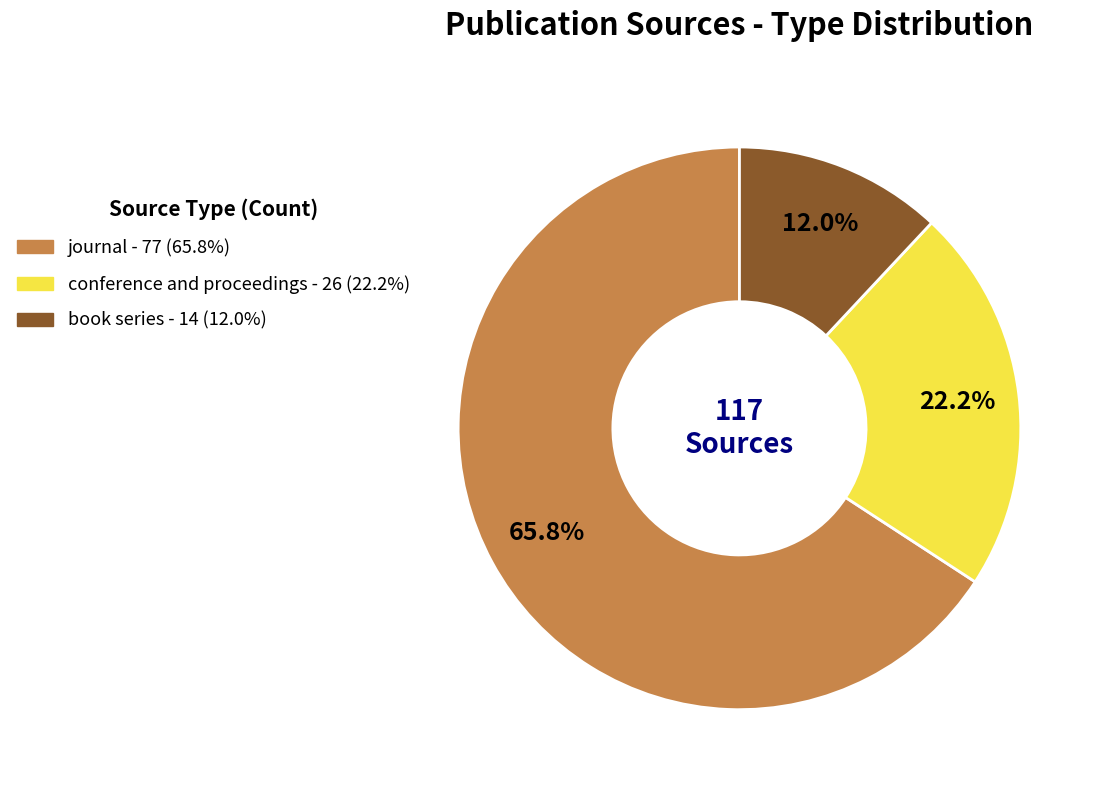

What percentage is the journal slice, to the nearest percent?

66%